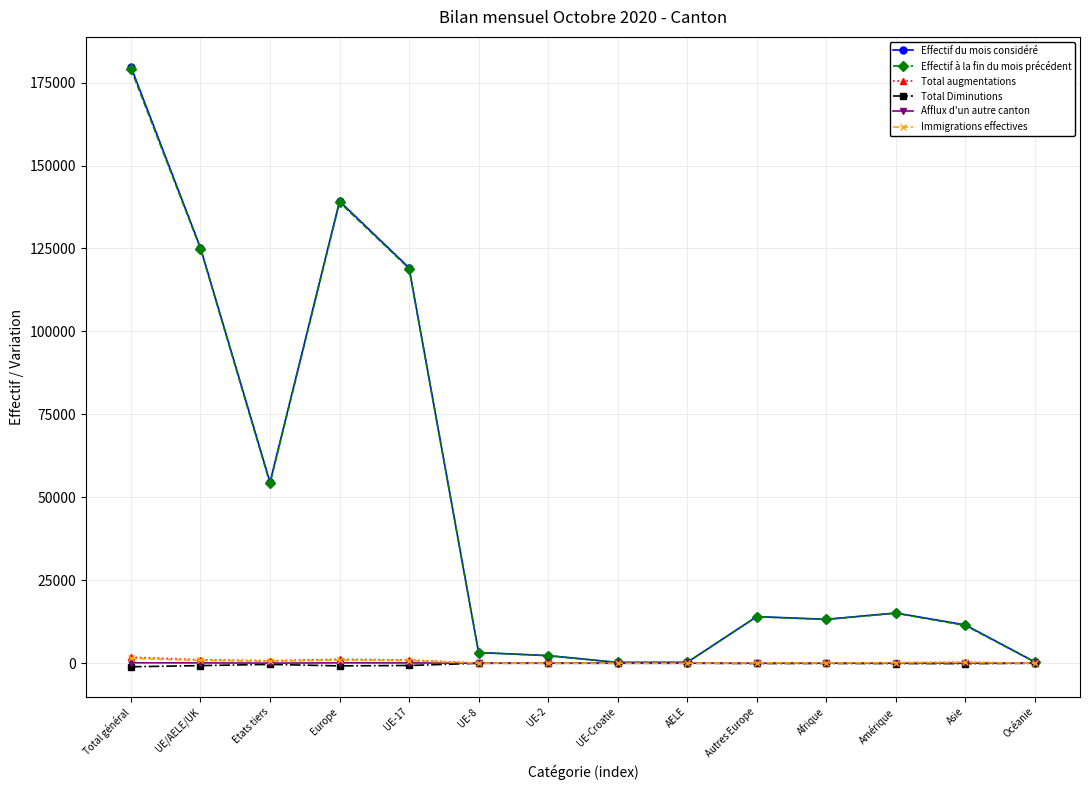

At which category does the chart reach its peak across all series?

Total général